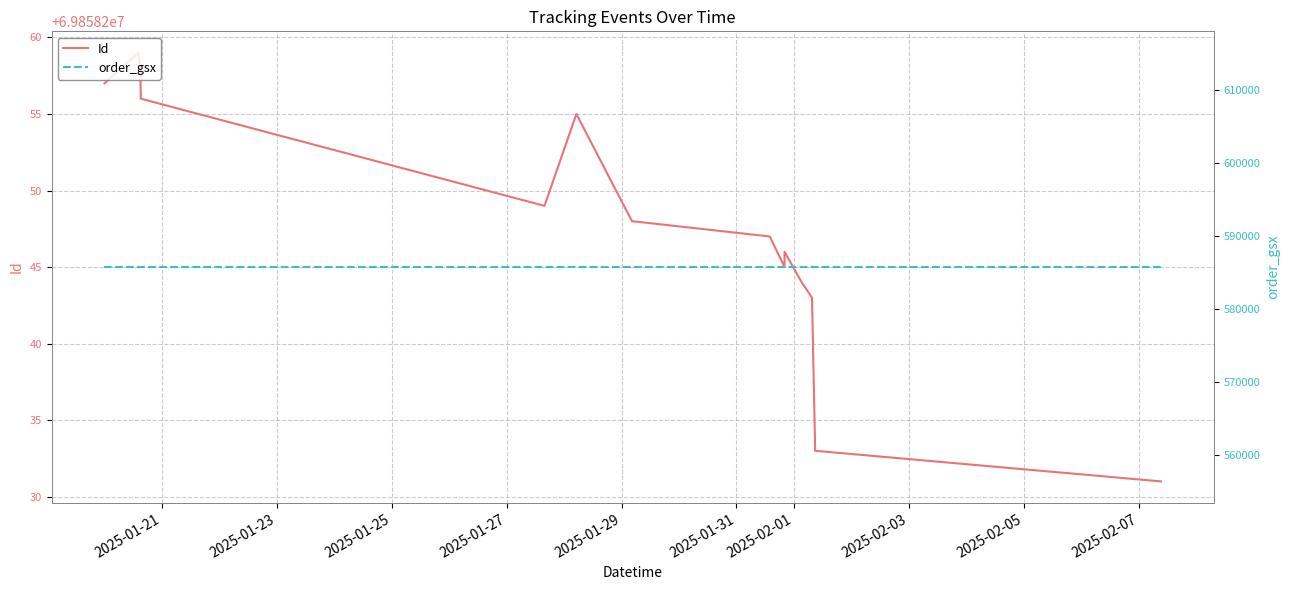

Reading left to right, list all the values displayed in this chart.

Id: 69858257	69858259	69858258	69858256	69858249	69858255	69858248	69858247	69858245	69858246	69858244	69858243	69858233	69858231
order_gsx: 585745	585745	585745	585745	585745	585745	585745	585745	585745	585745	585745	585745	585745	585745